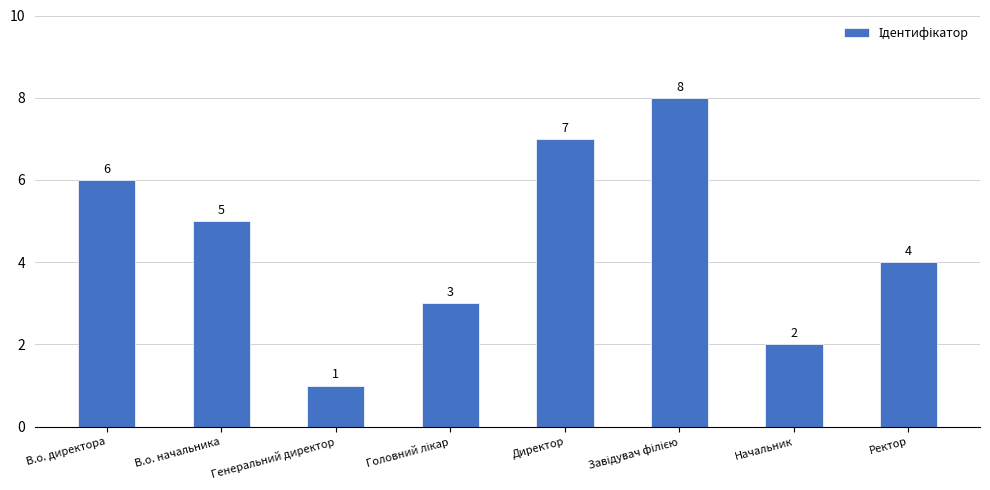

What is the greatest value displayed?

8